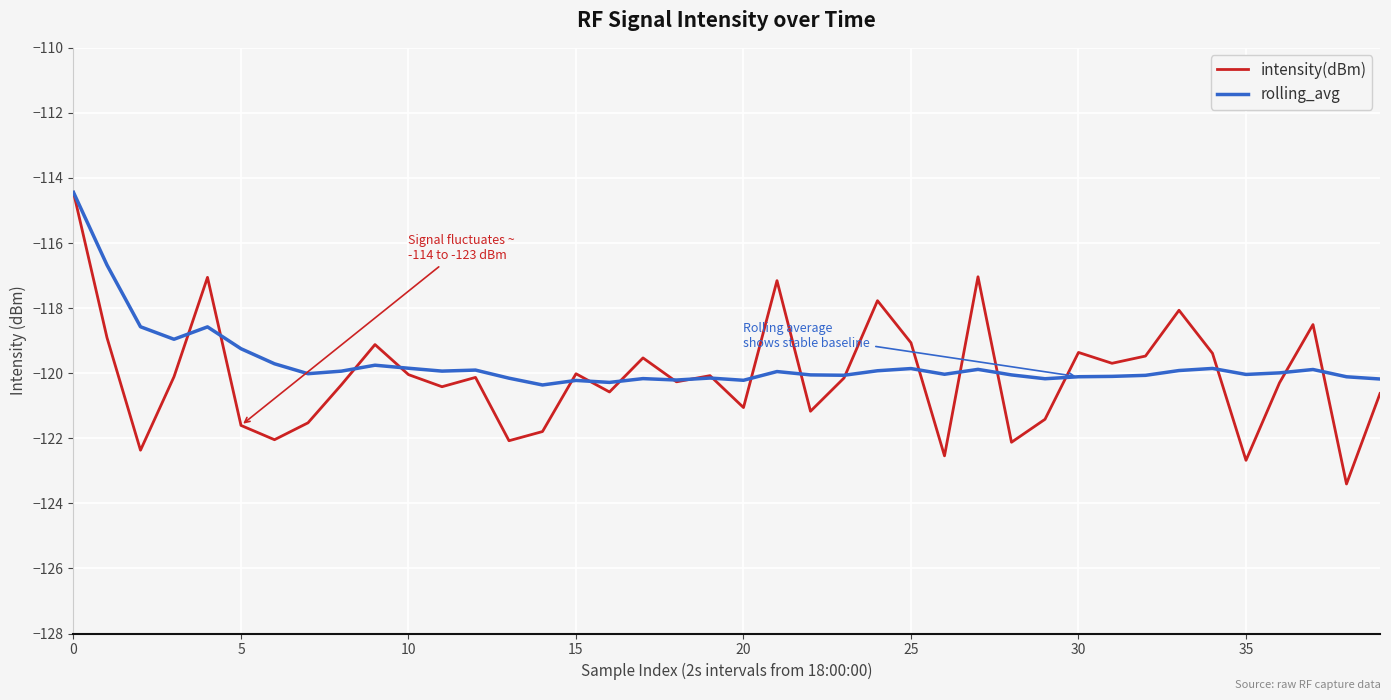

What is the lowest value of the rolling_avg series?

-120.4